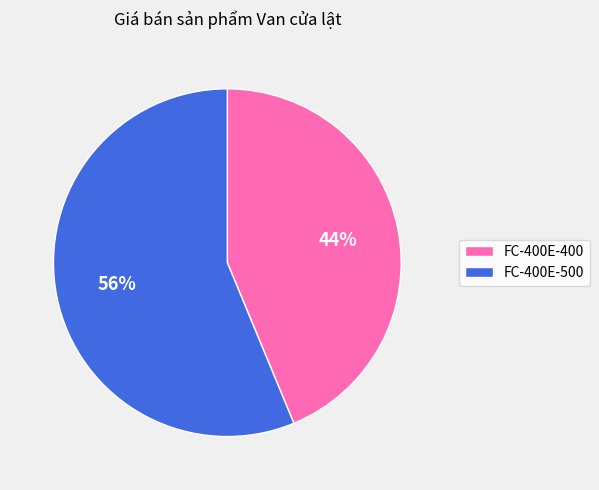

Count the number of slices in the pie.

2